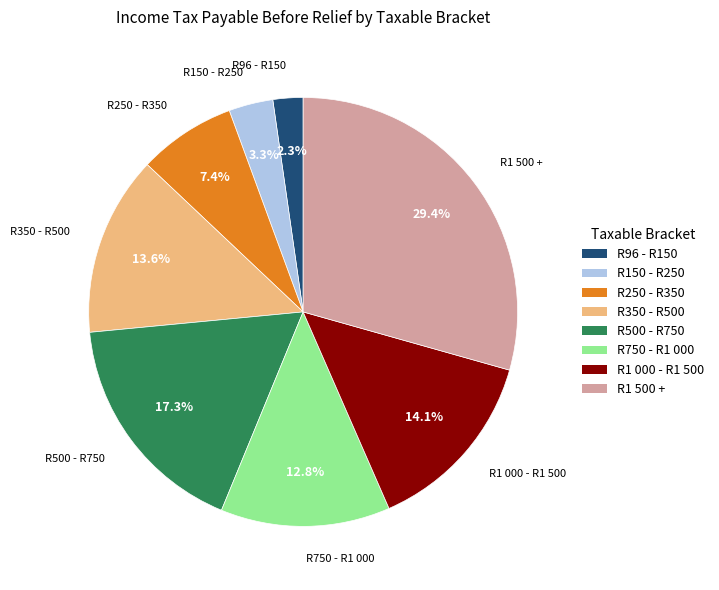

Approximately how many times larger is the value at R1 500 + compared to R350 - R500?

2.2